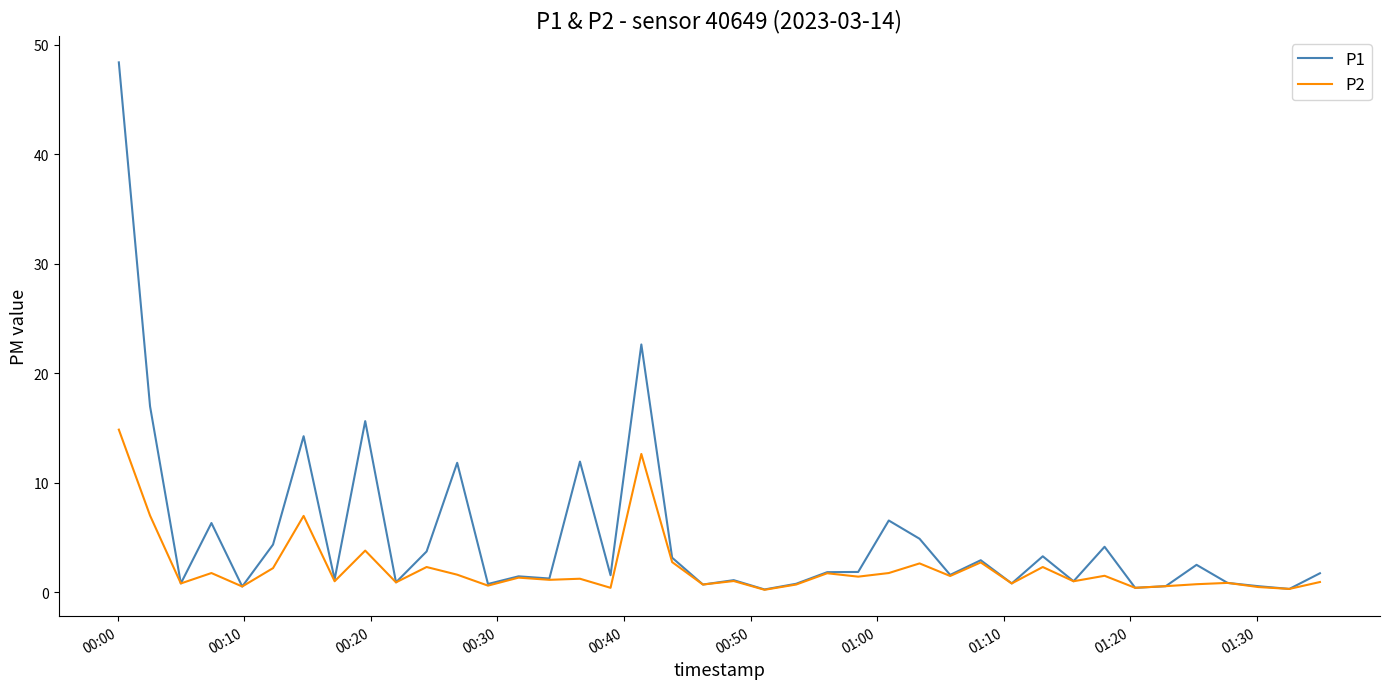

What are all the series names shown in the legend?

P1, P2